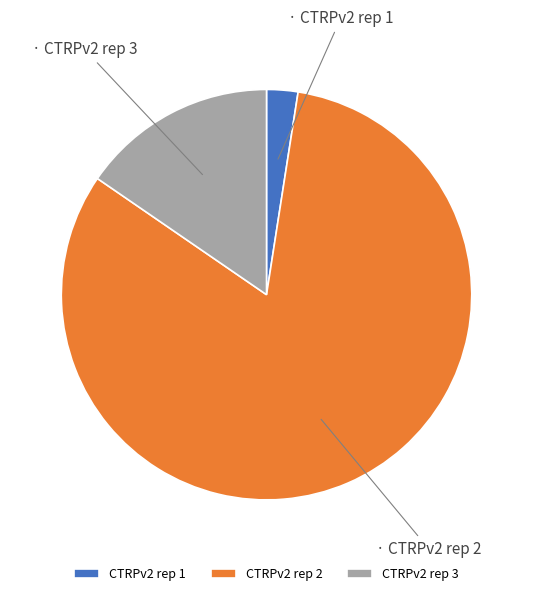

True or false: CTRPv2 rep 2 accounts for 82% of the total.

True